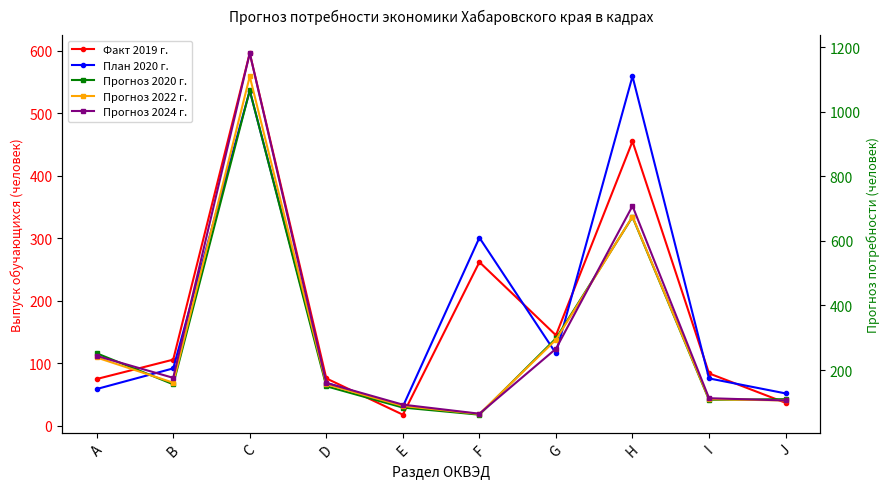

What is the smallest value displayed?

18